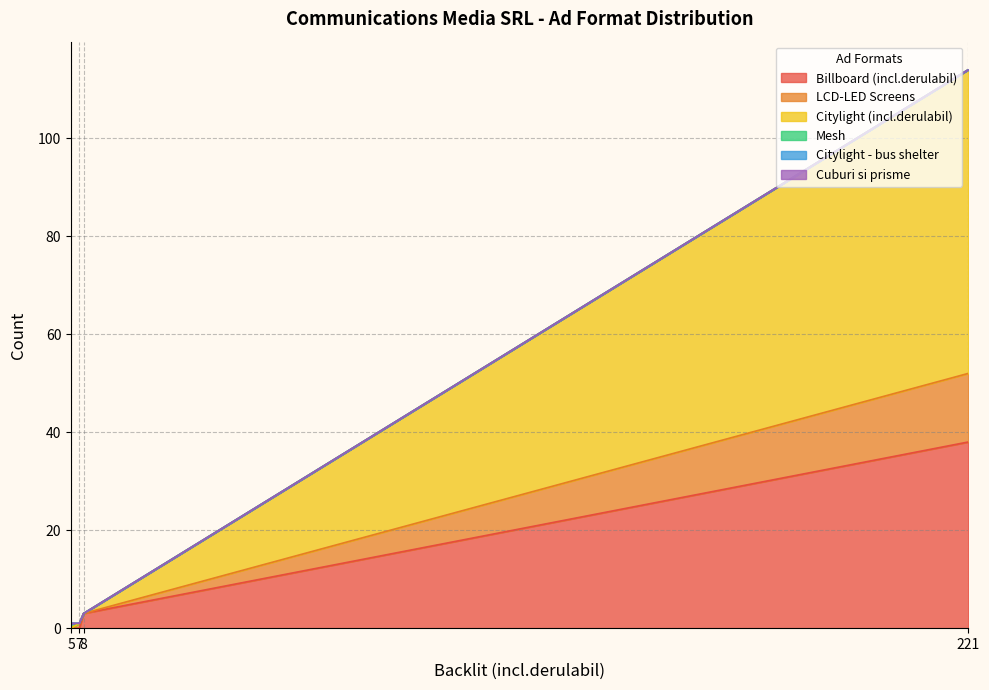

What is the difference between the highest and lowest values at 7?

1